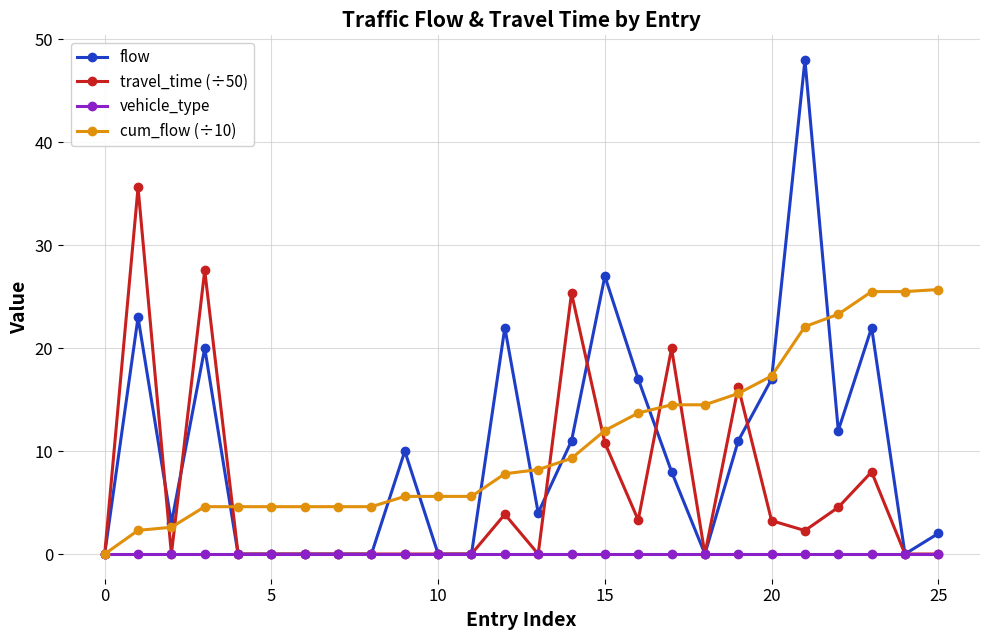

What is the value of the flow point at the 13th from the left?

22.0